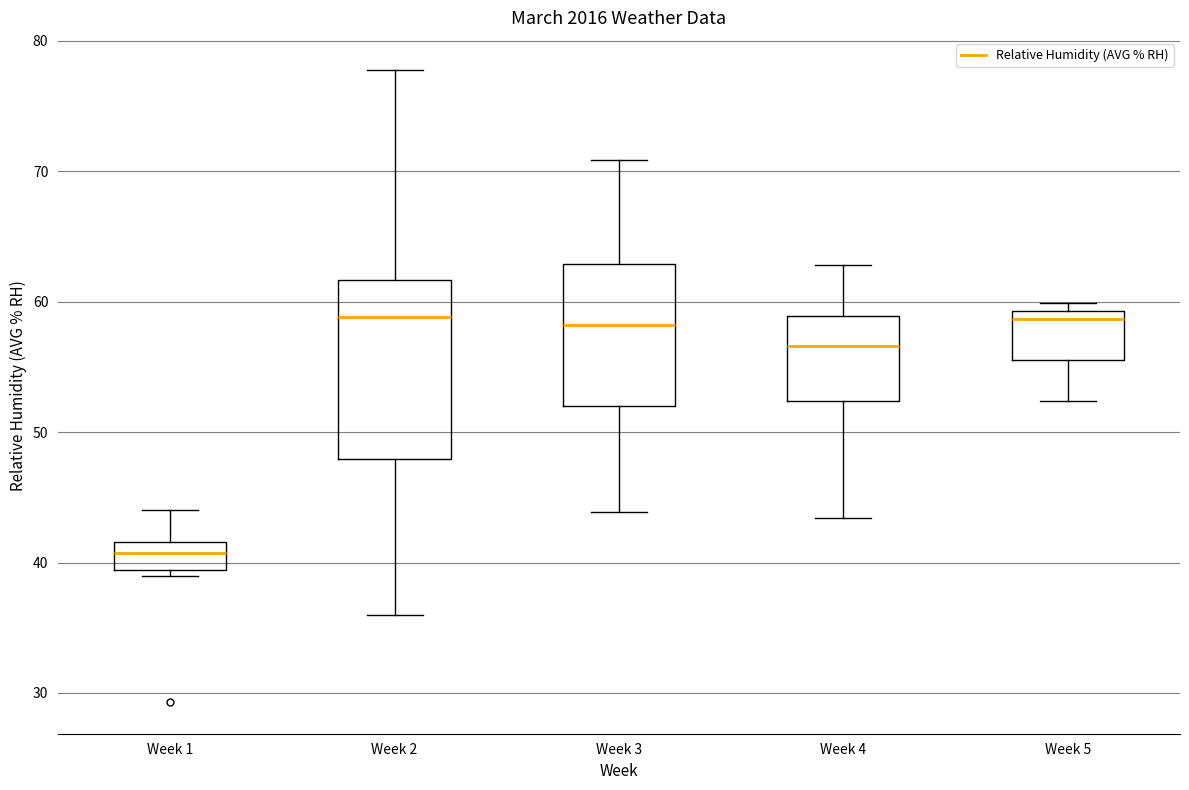

Reading left to right, read every box against the y-axis: the position of its median line, the range the box covers, and the ends of its whiskers. The values are not printed on the chart, so give them approximately, as read against the axis.

Week 1: median 41, box 39 to 42, whiskers 39 (just below the box's lower edge) to 44
Week 2: median 59, box 48 to 62, whiskers 36 to 78
Week 3: median 58, box 52 to 63, whiskers 44 to 71
Week 4: median 57, box 52 to 59, whiskers 43 to 63
Week 5: median 59 (just below the box's upper edge), box 56 to 59, whiskers 52 to 60